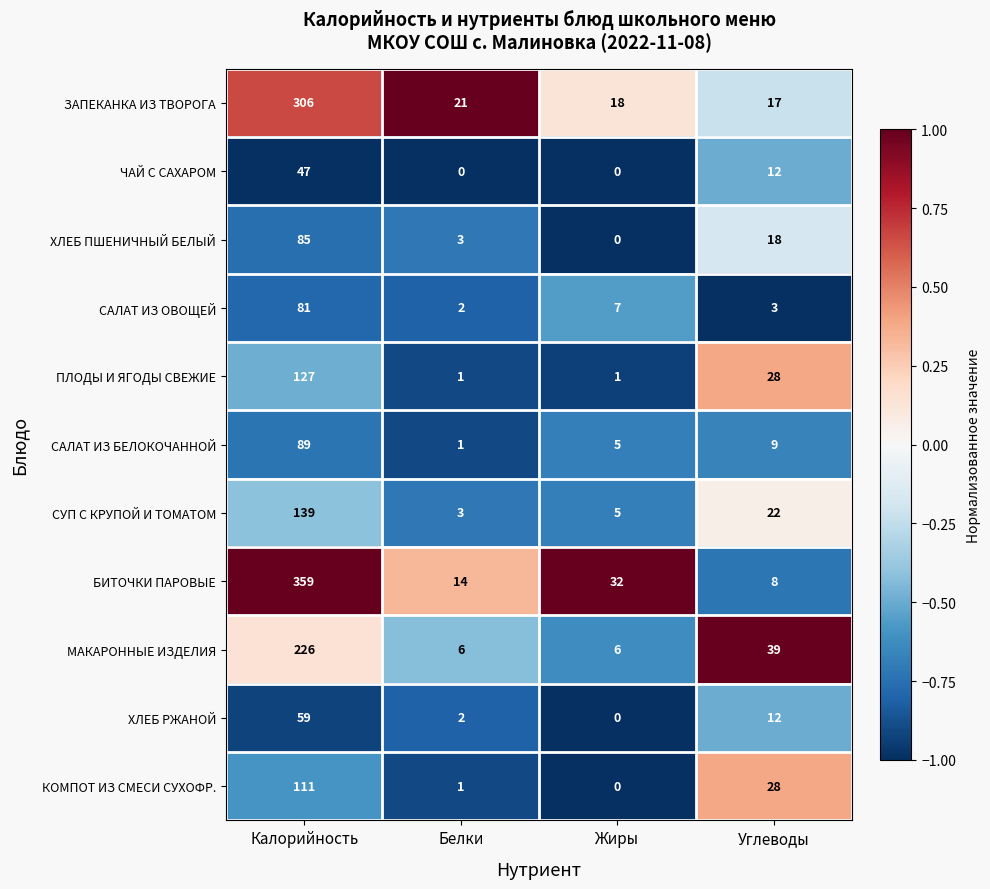

What is the spread (max minus min) of values at Углеводы?

36